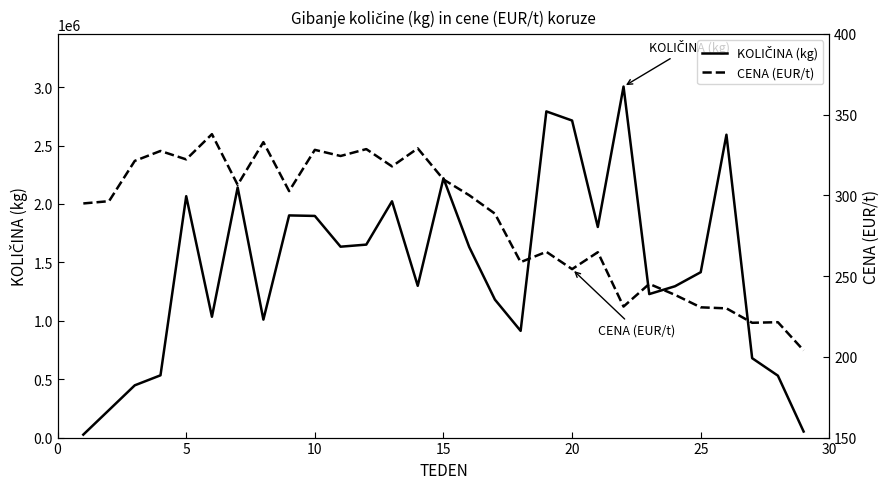

The value of KOLIČINA (kg) at 15 is 2432829.5. True or false?

False